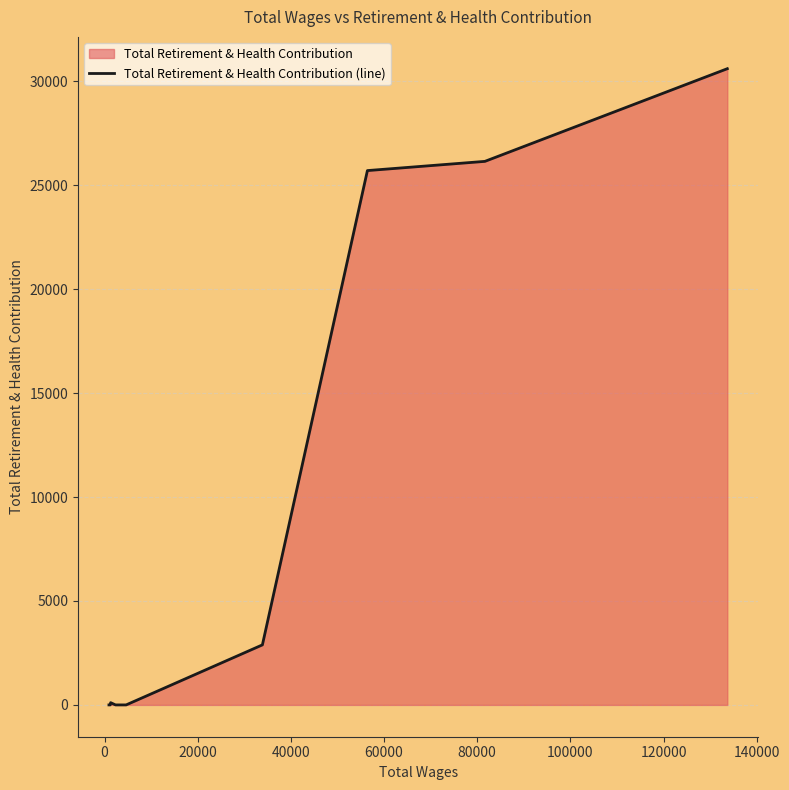

What is the difference between the maximum and minimum values?

30605